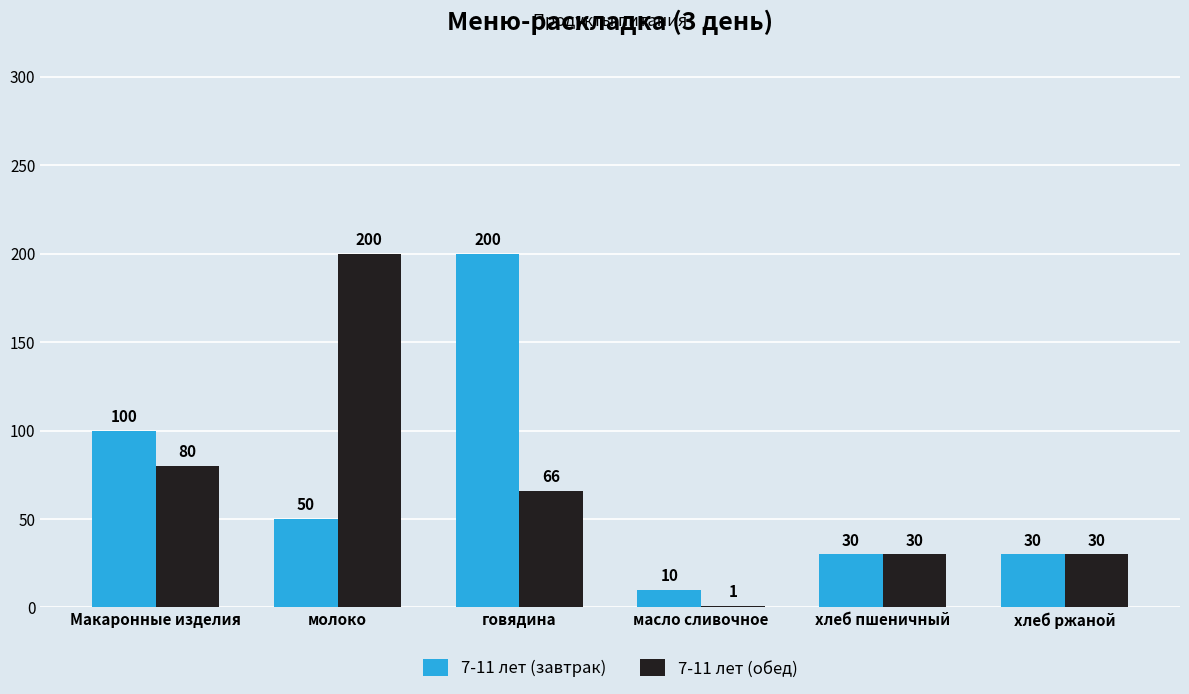

How many 7-11 лет (завтрак) values are between 30 and 100?

4